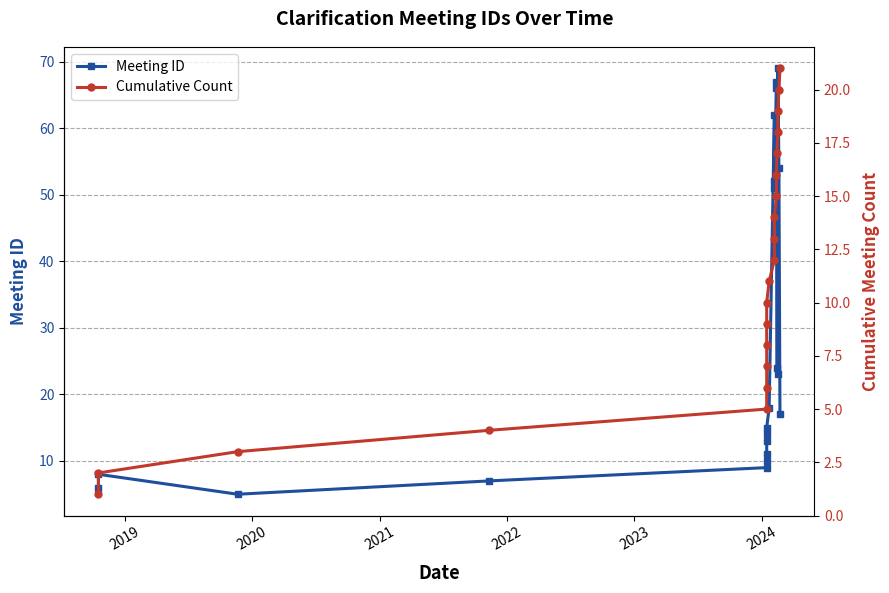

Reading right to left, extract all data points from this chart.

Meeting ID: 17	54	69	23	24	66	67	52	51	62	18	15	14	13	11	10	9	7	5	8	6
Cumulative Count: 21	20	19	18	17	16	15	14	13	12	11	10	9	8	7	6	5	4	3	2	1